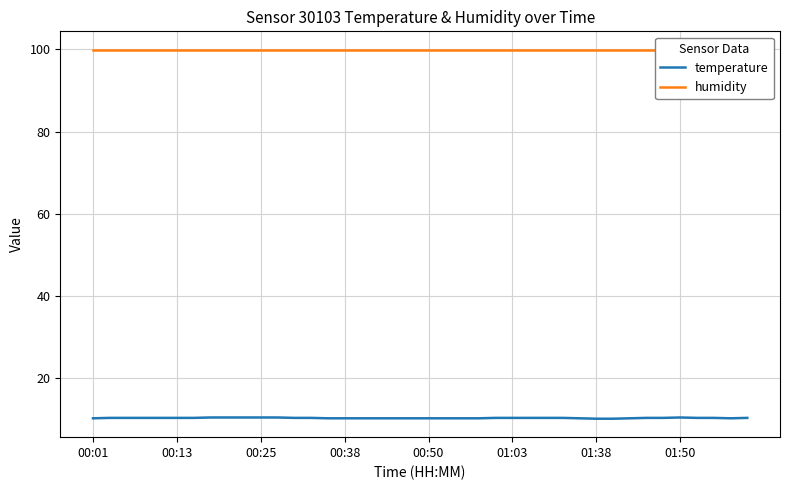

What is the lowest value of the temperature series?

10.1